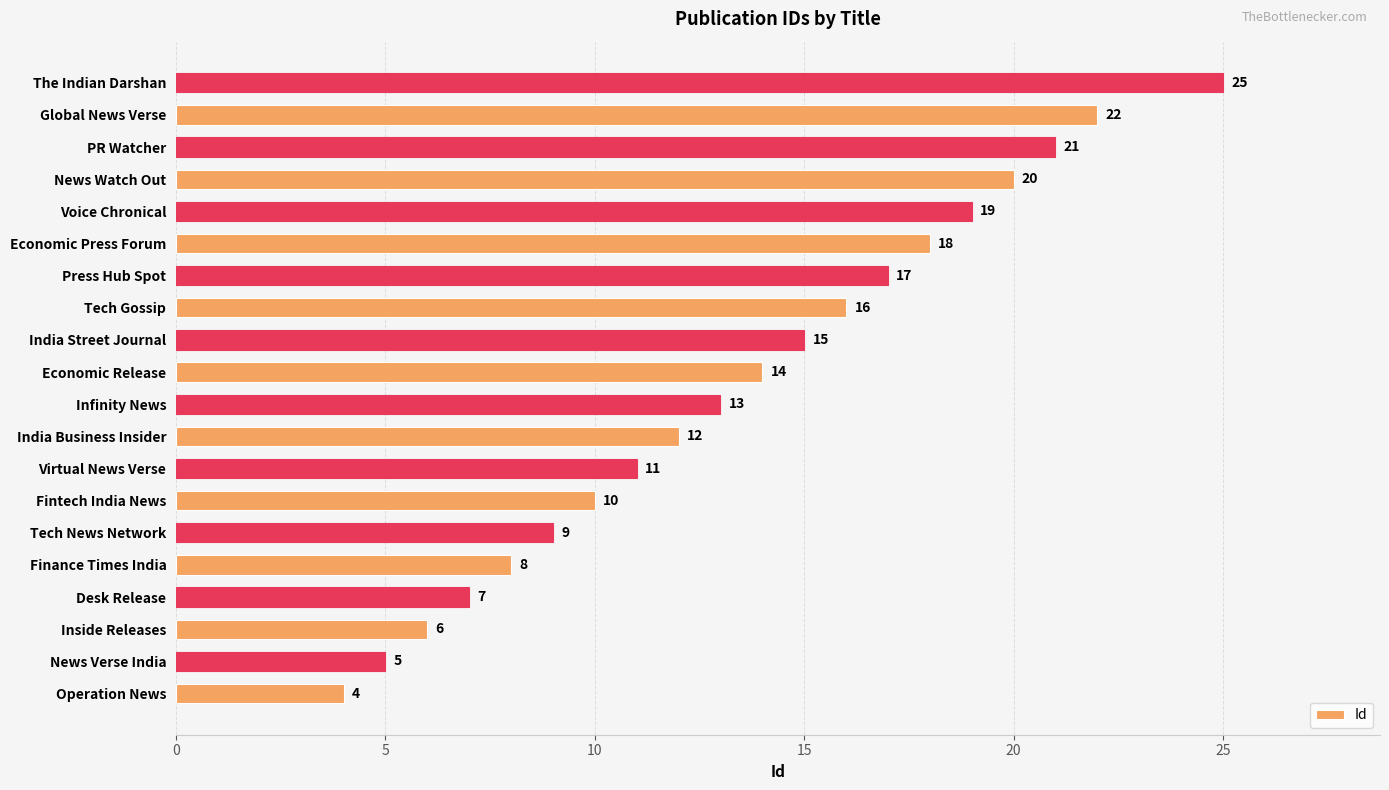

Are the bars horizontal?

Yes